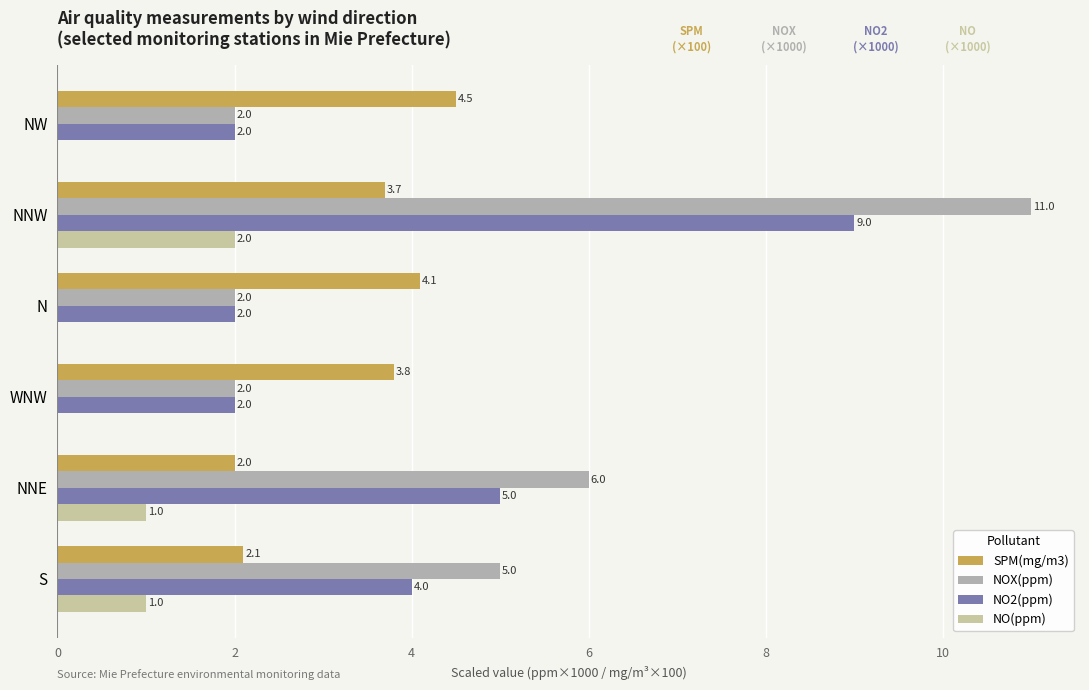

How many values in the SPM(mg/m3) series exceed 3?

4